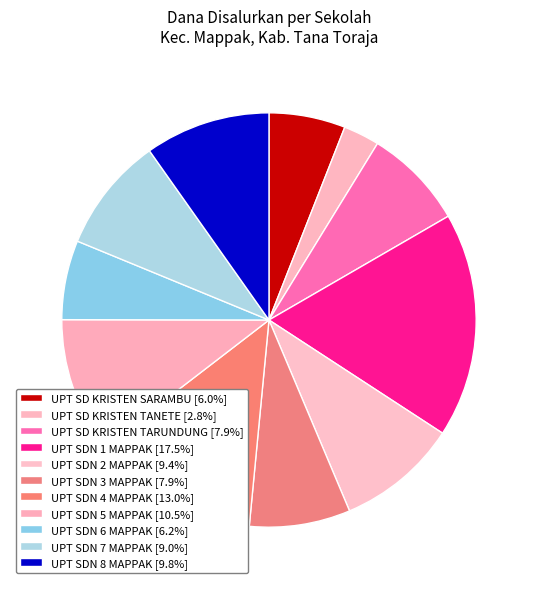

How many segments does this pie chart have?

11